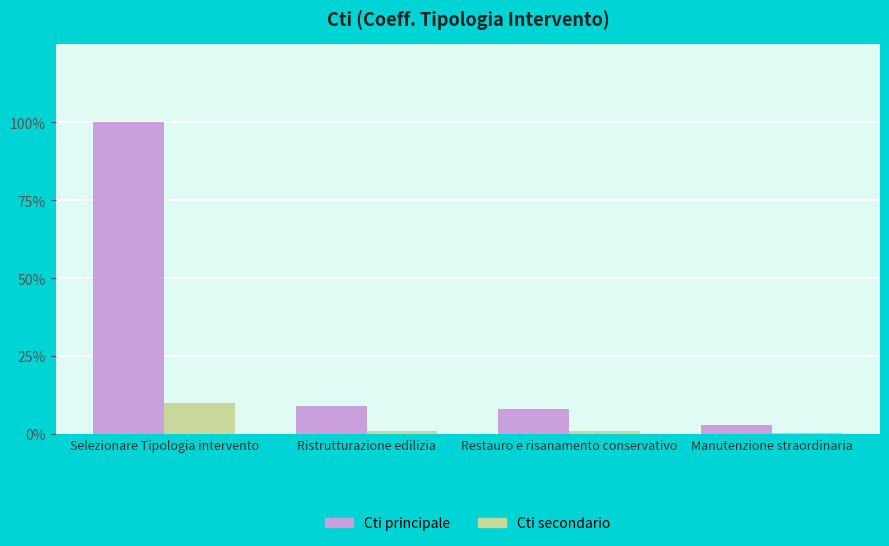

Reading left to right, extract all data points from this chart.

Cti principale: Selezionare Tipologia intervento=1.0	Ristrutturazione edilizia=0.1	Restauro e risanamento conservativo=0.1	Manutenzione straordinaria=0.0
Cti secondario: Selezionare Tipologia intervento=0.1	Ristrutturazione edilizia=0.0	Restauro e risanamento conservativo=0.0	Manutenzione straordinaria=0.0